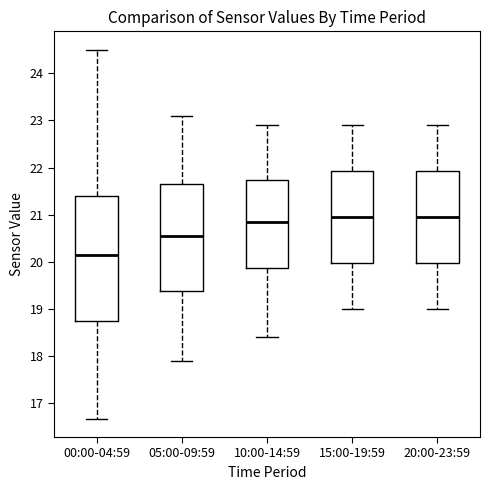

Where does the median line of the box for 20:00-23:59 sit on the y-axis? The values are not printed on the chart, so give them approximately, as read against the axis.

21.0